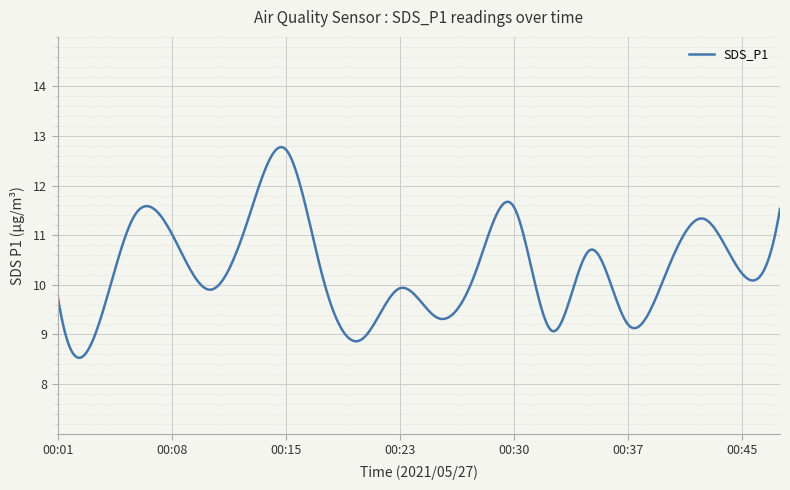

What is the difference between the maximum and minimum values?

4.3